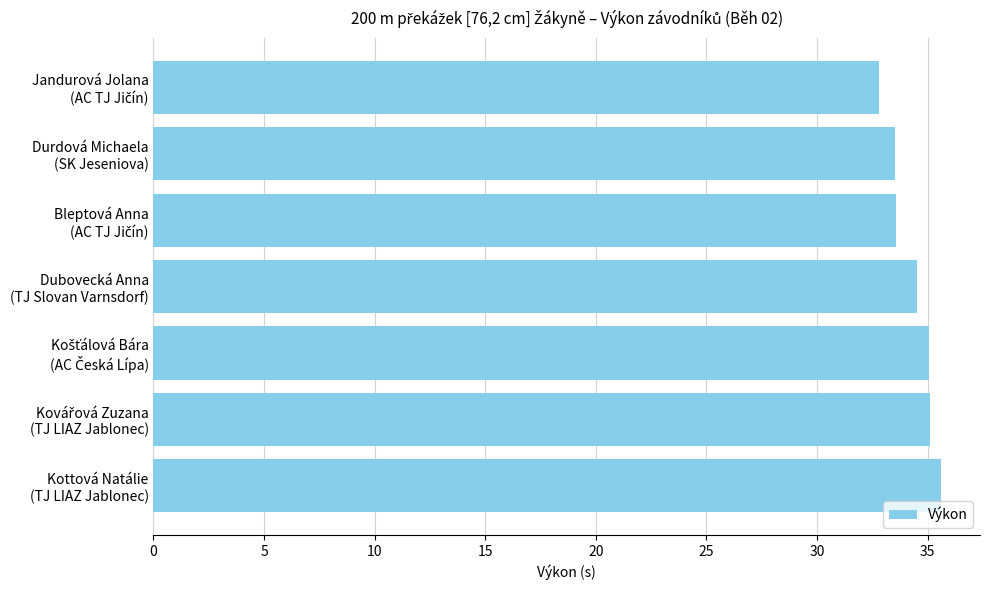

Which category has the highest value across all series?

Kottová Natálie
(TJ LIAZ Jablonec)